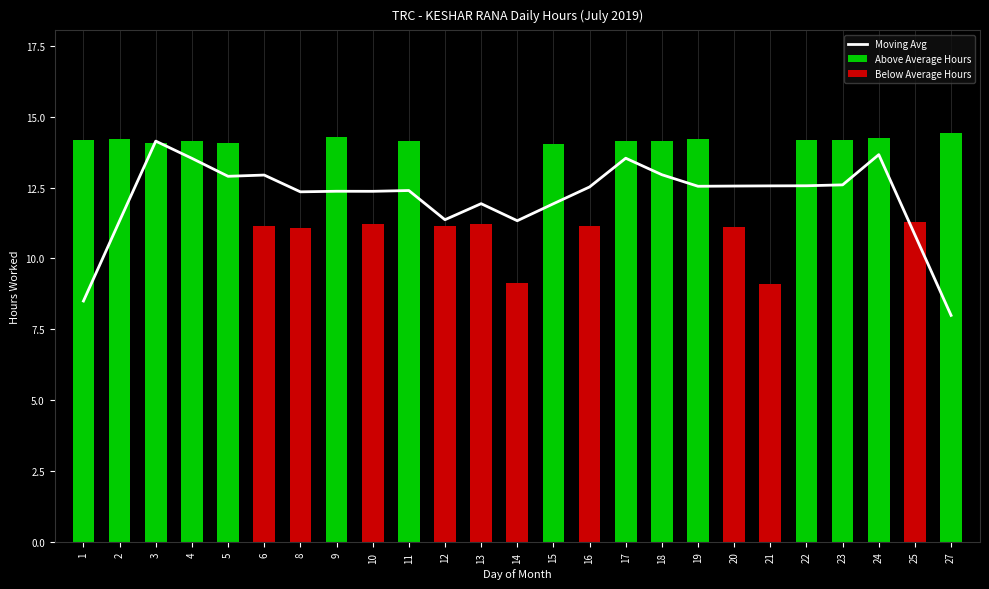

What is the difference between the values at 18 and 4?

0.6